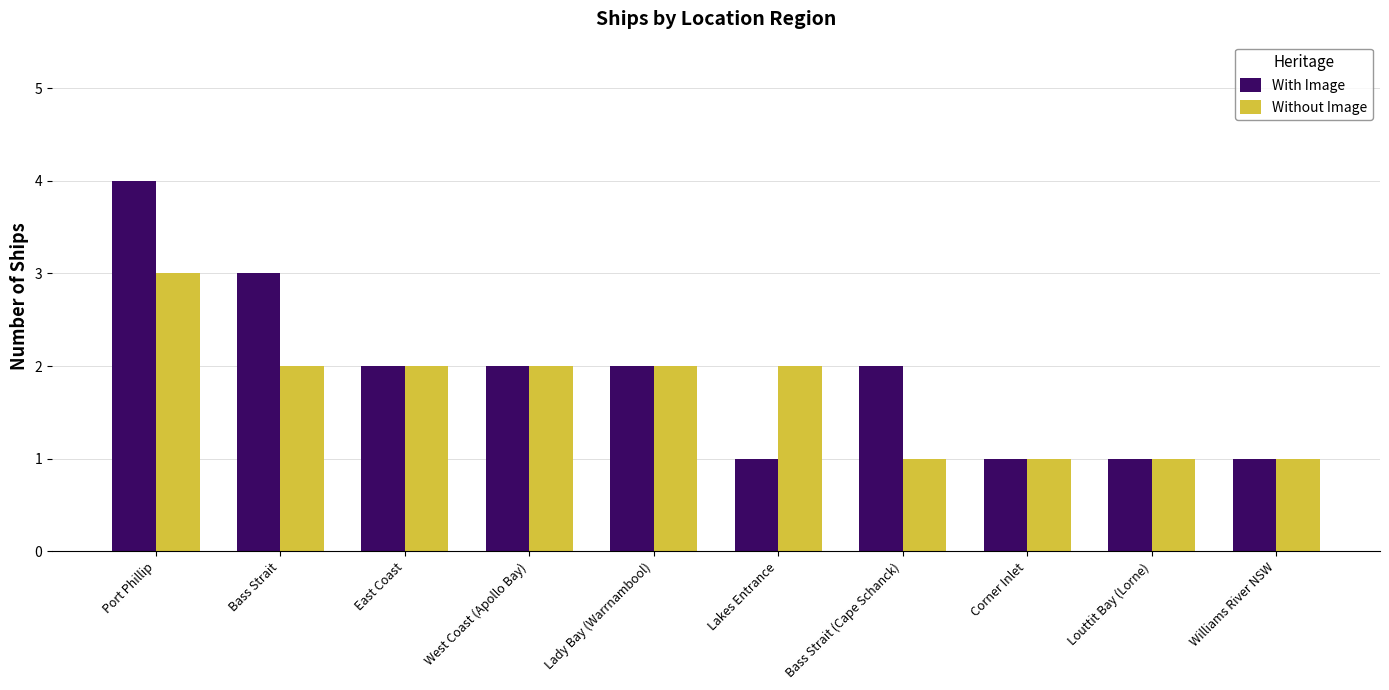

Where does the Without Image series first go above 2?

Port Phillip